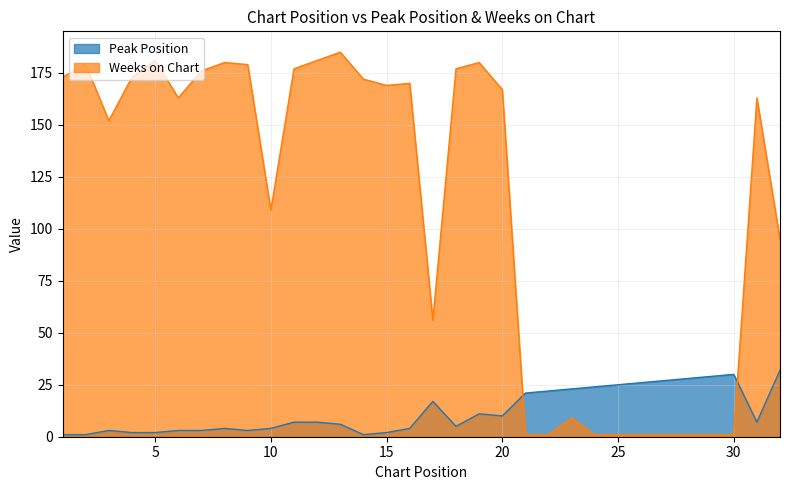

At which category does the chart reach its minimum across all series?

1